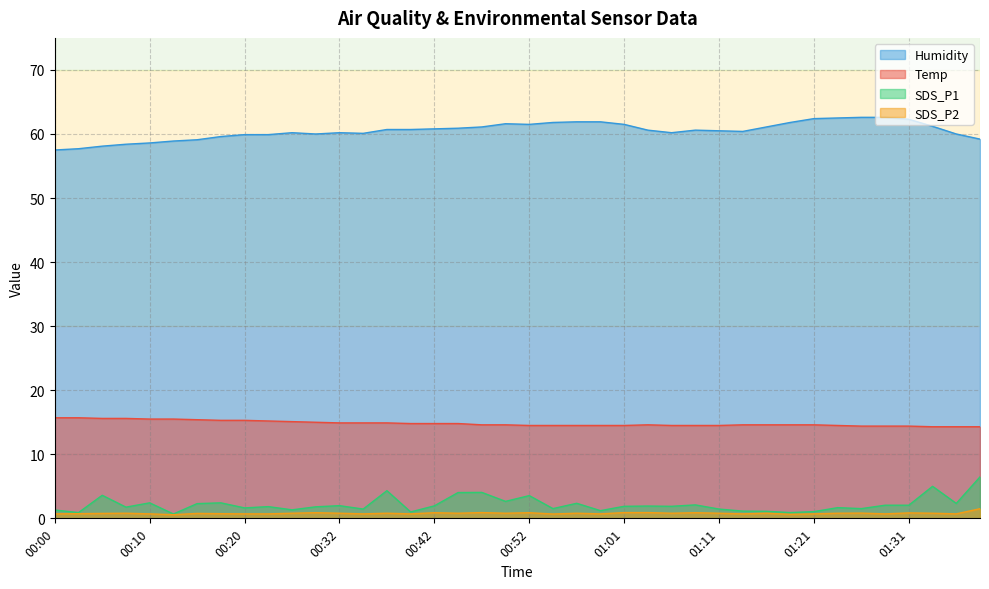

What is the label of the 35th point from the right?

00:12